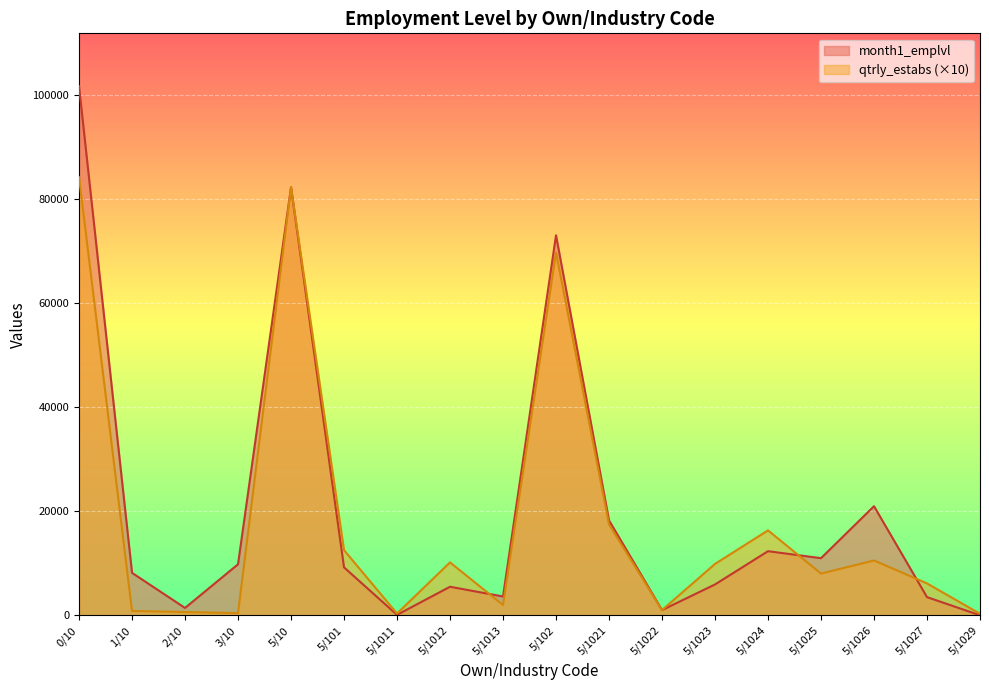

The value of qtrly_estabs at 5/102 is 18358. True or false?

False